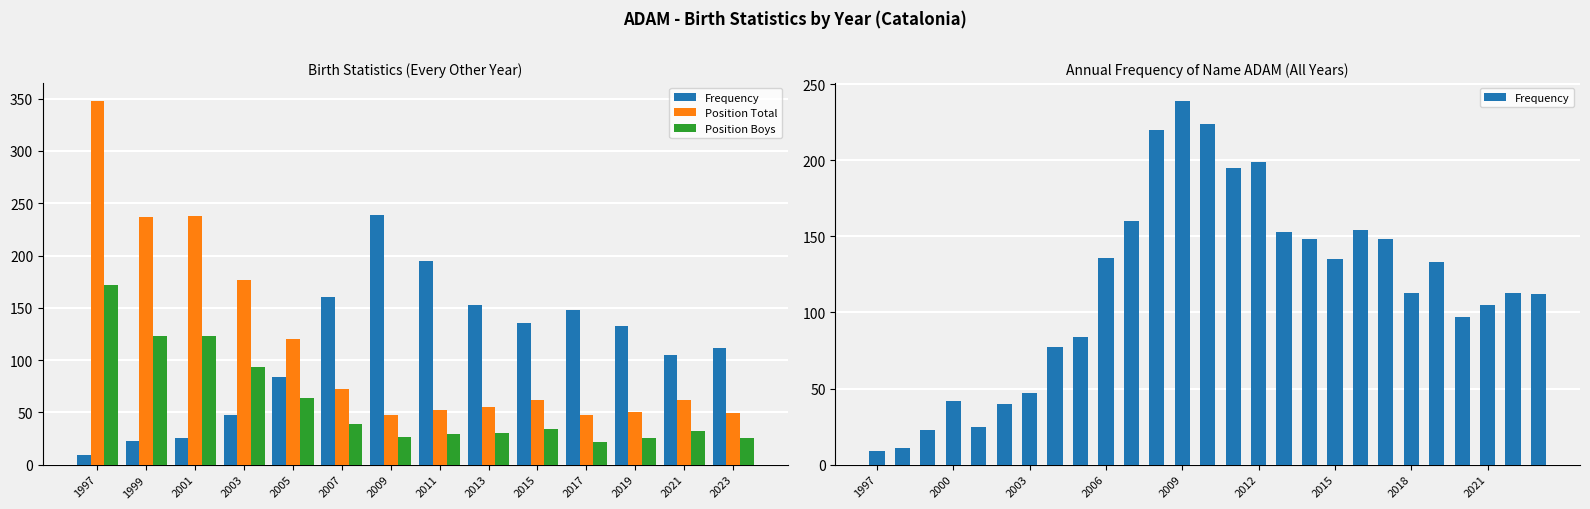

Is the value of Position Total at 2015 greater than the value of Frequency at 2000?

Yes